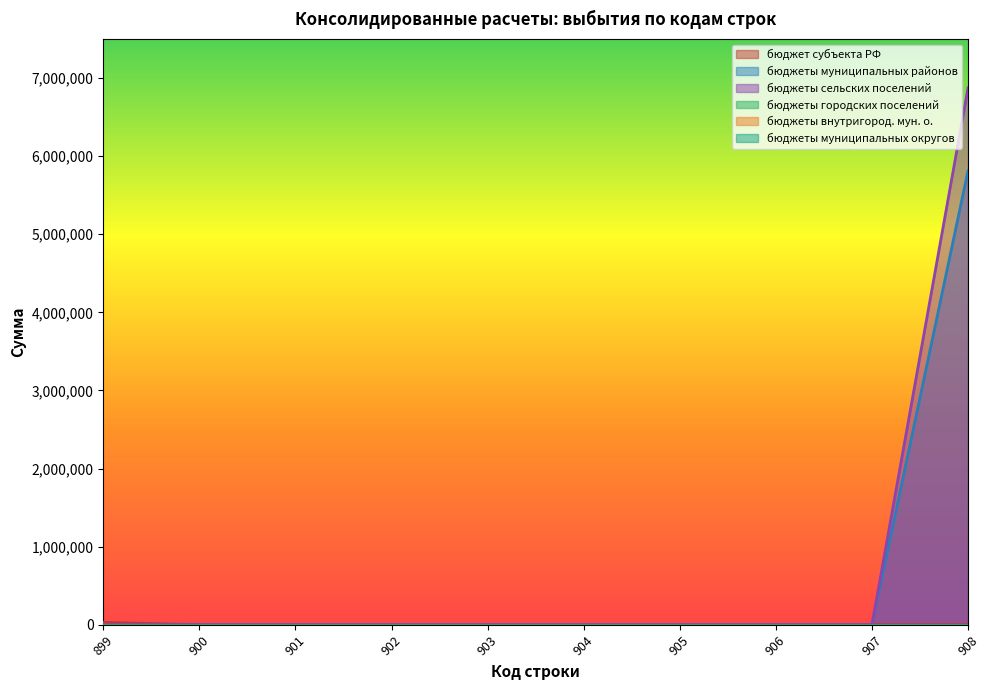

How many lines are shown in the chart?

6